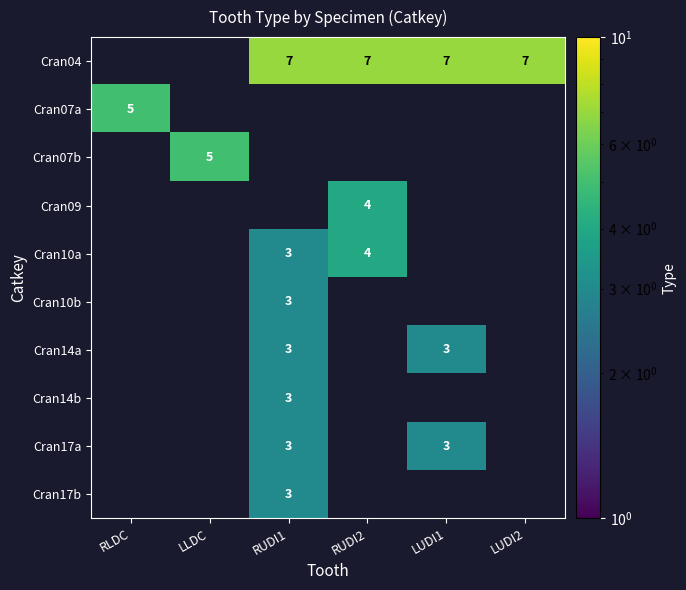

Which category has the highest value across all series?

RUDI1